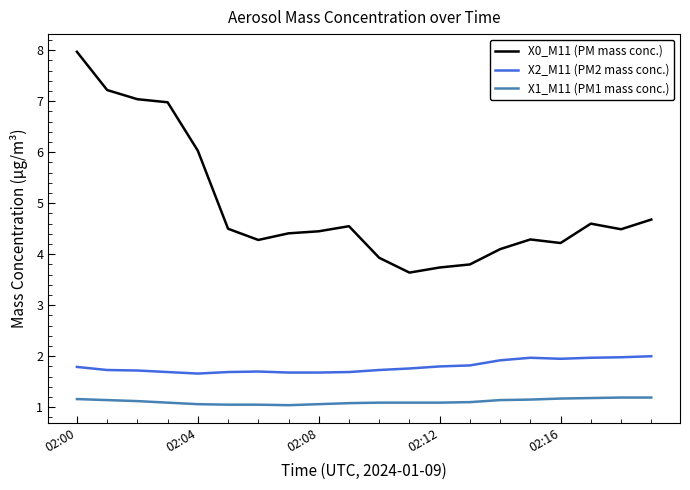

True or false: X0_M11 (PM mass conc.) and X2_M11 (PM2 mass conc.) cross at least once.

False